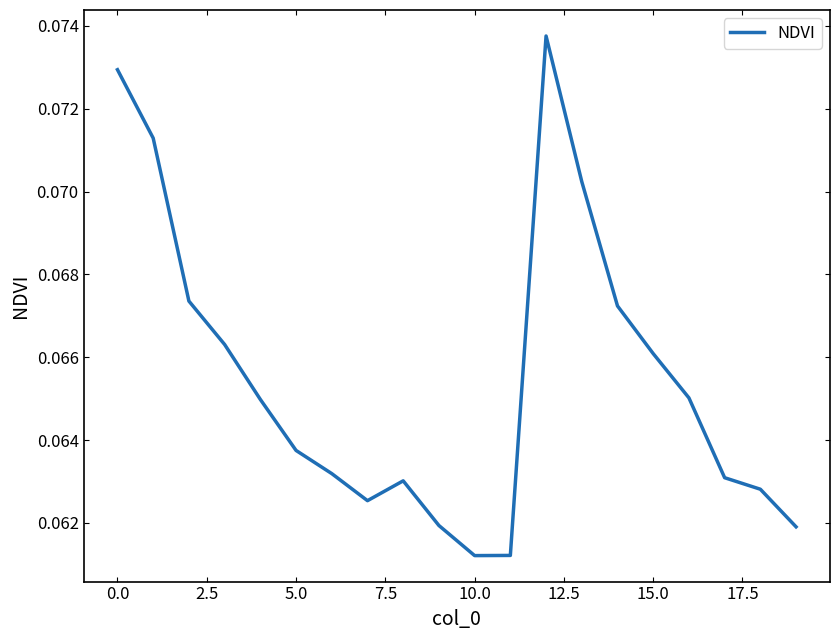

Reading left to right, list all the values displayed in this chart.

0.1	0.1	0.1	0.1	0.1	0.1	0.1	0.1	0.1	0.1	0.1	0.1	0.1	0.1	0.1	0.1	0.1	0.1	0.1	0.1